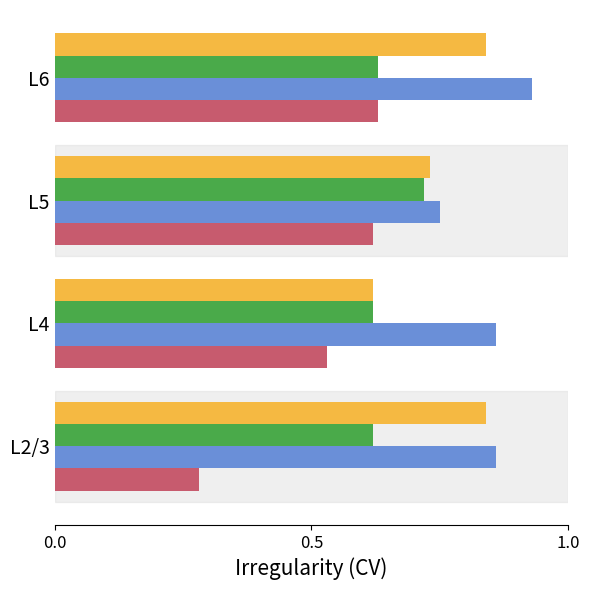

At which category does the chart reach its minimum across all series?

L2/3